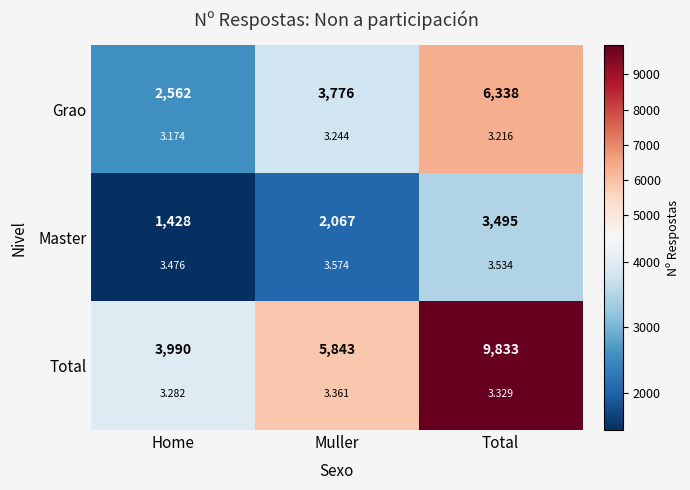

At how many categories does at least one series exceed 2440?

3